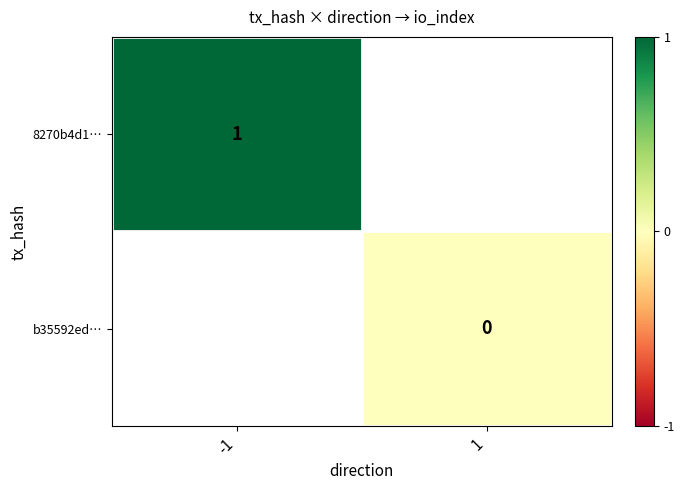

True or false: 8270b4d1… has a value of 1 at -1.

True